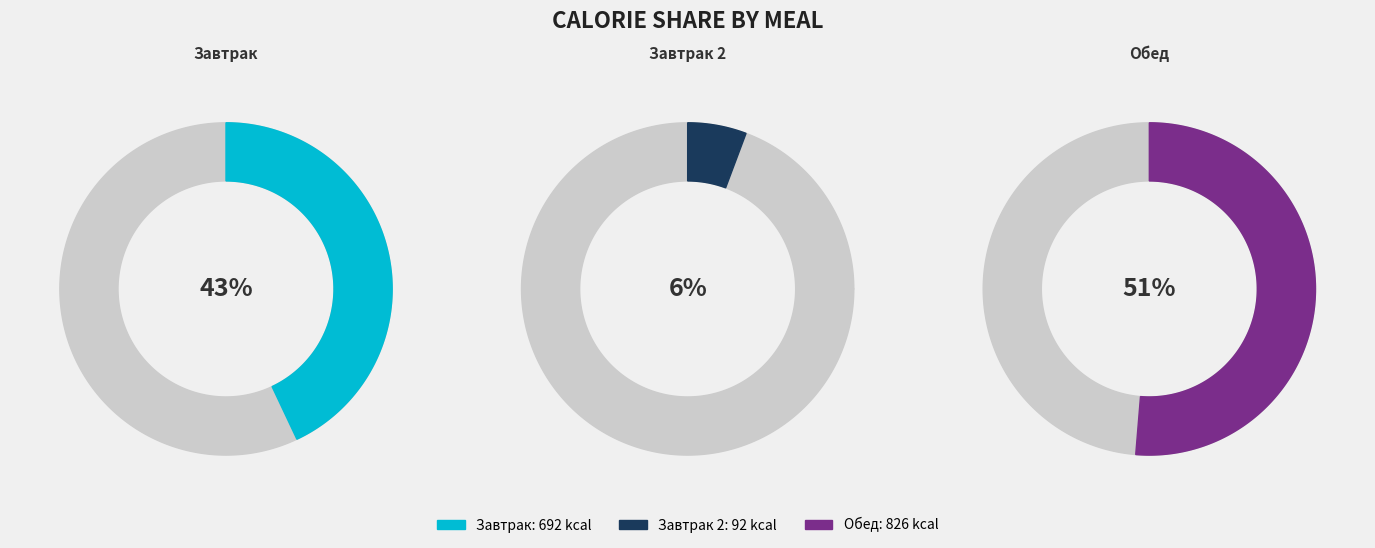

Rank the categories by value from lowest to highest.

Завтрак 2, Завтрак, Обед